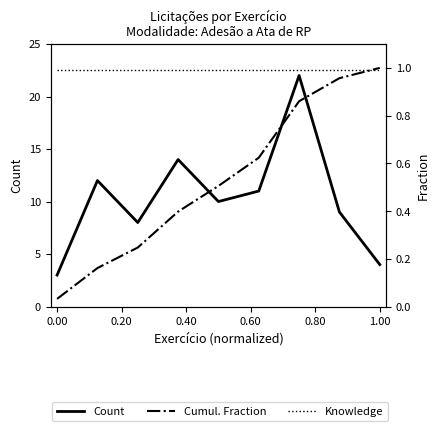

Which series has the largest range (max minus min)?

Count